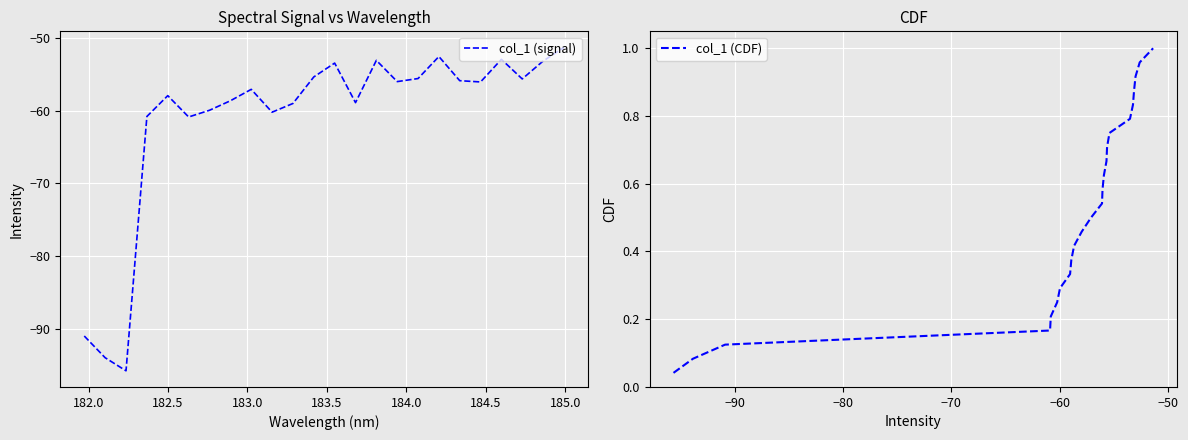

True or false: col_1 (CDF) and col_1 (signal) intersect in this chart.

False